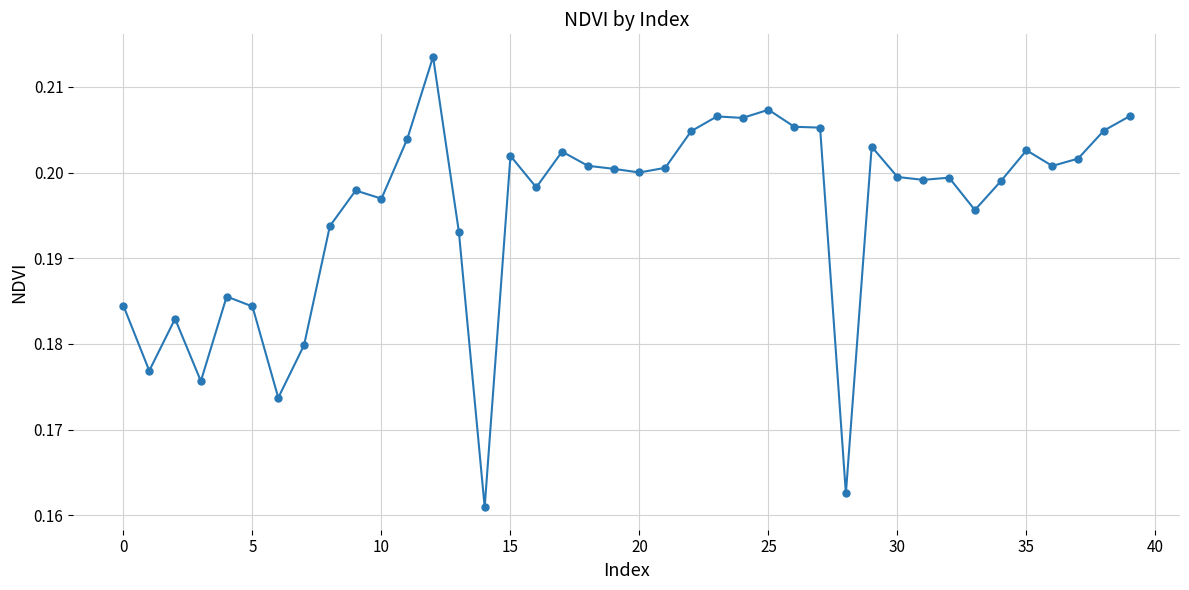

Count the values in the range 0 to 1.

40